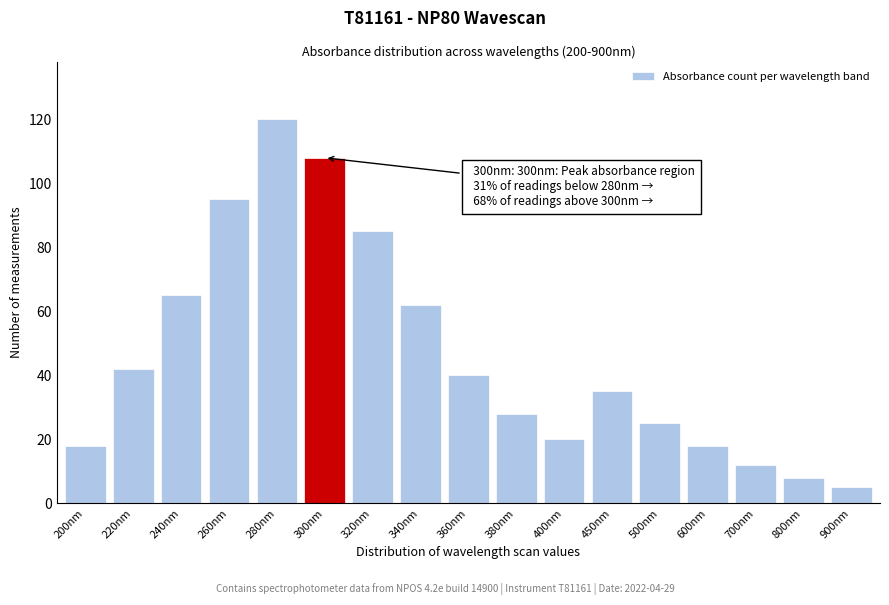

Reading left to right, list all the values displayed in this chart.

18	42	65	95	120	108	85	62	40	28	20	35	25	18	12	8	5